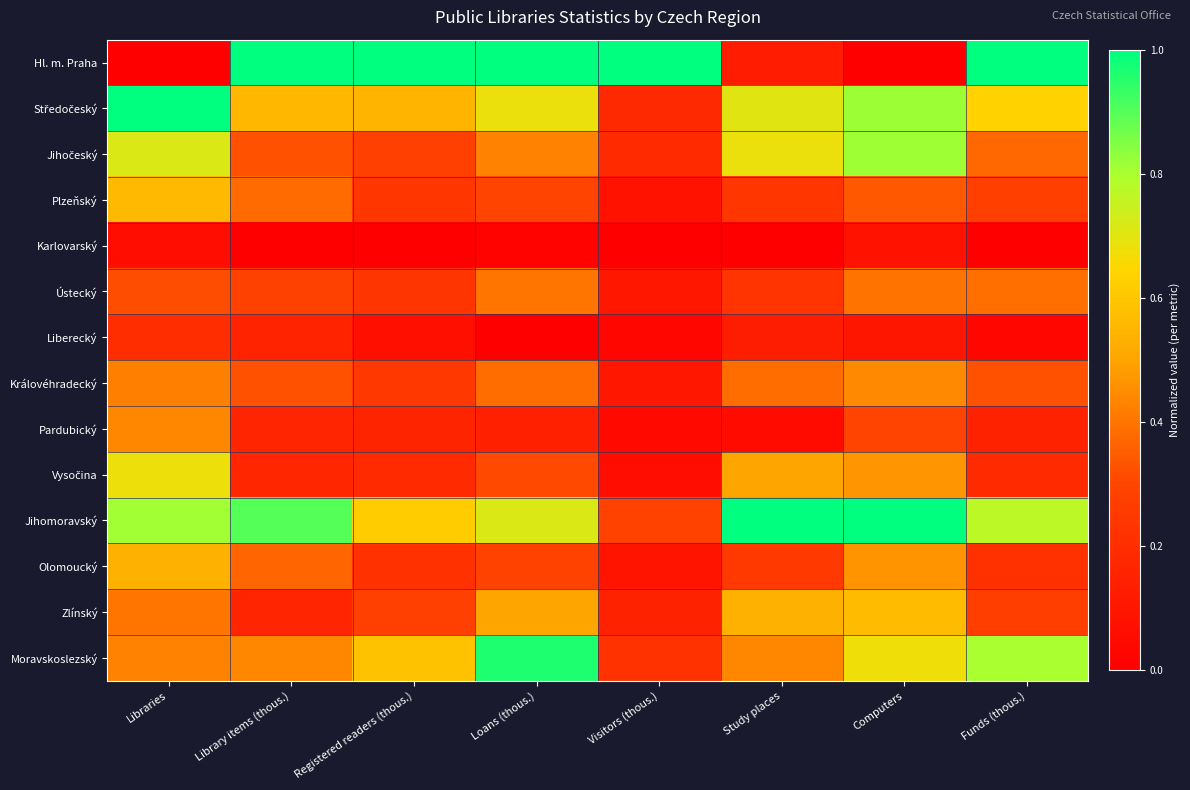

Which series has the largest total across all categories?

Jihomoravský